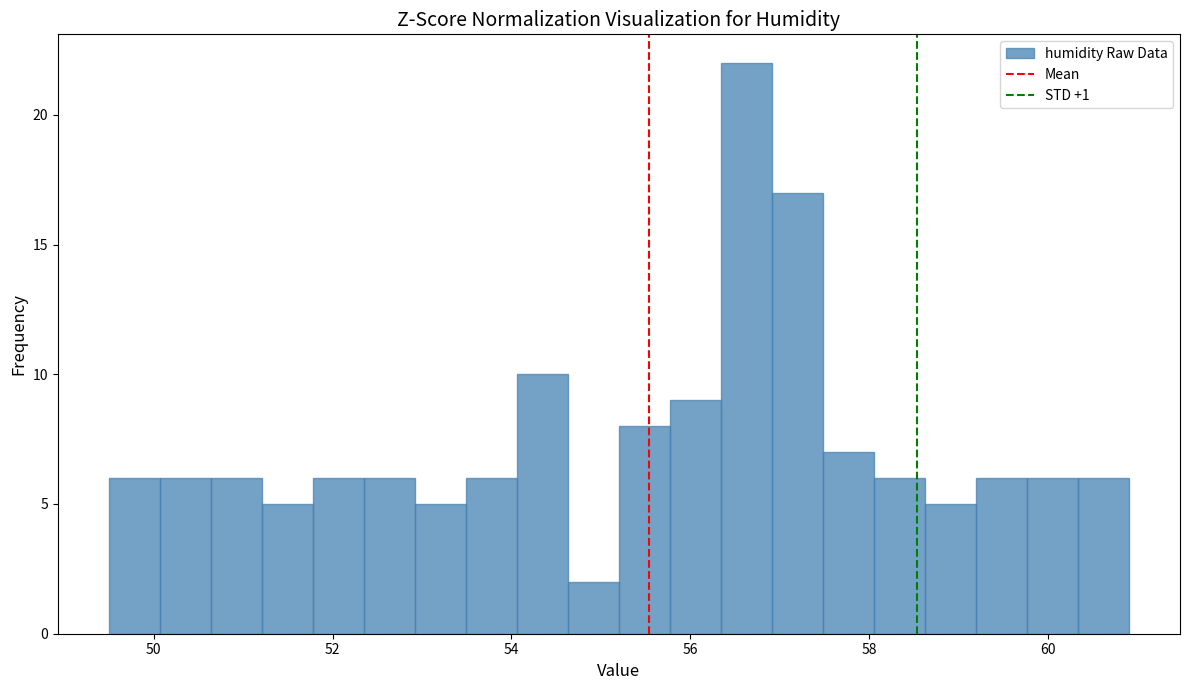

Around what value on the x-axis is the tallest bar? Give the approximate position of its centre, as read against the axis.

56.6